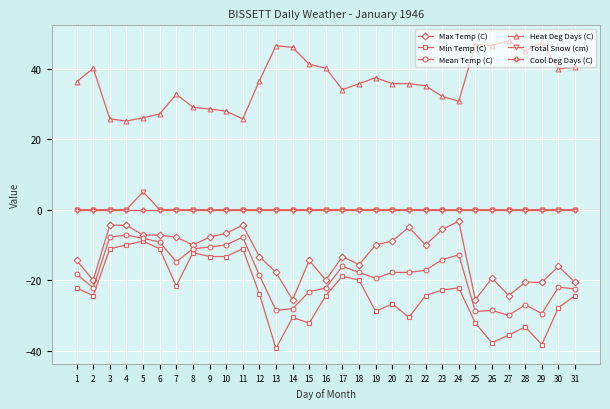

True or false: Min Temp (C) has more than 2 points higher than both neighbors.

True